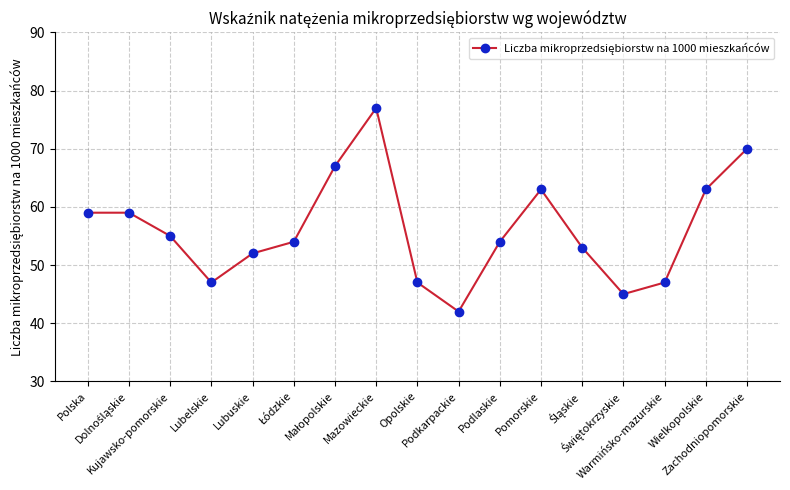

Is this an area chart (filled region under the line)?

No